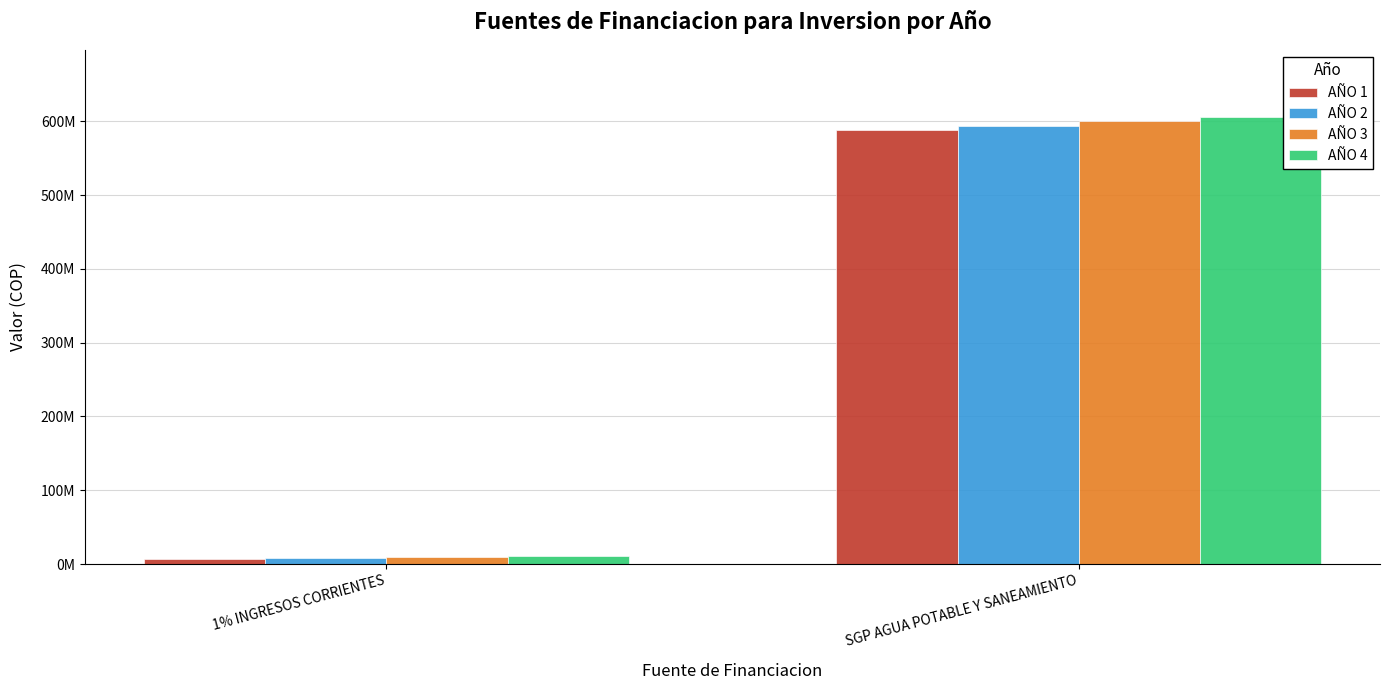

True or false: AÑO 1 has a value of 7195976.9 at 1% INGRESOS CORRIENTES.

True